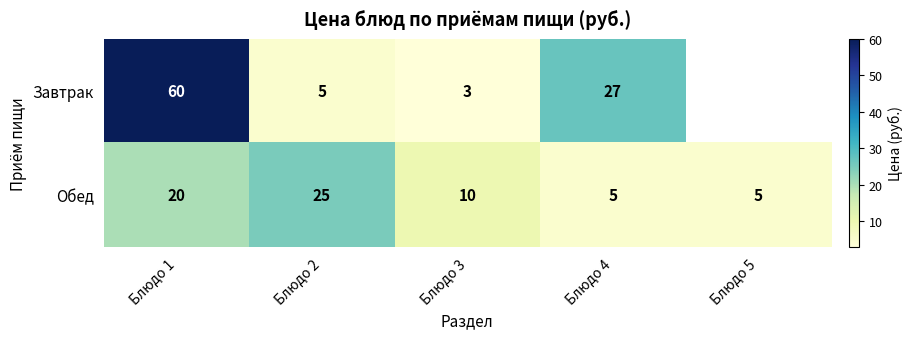

At Блюдо 2, list the series in order from largest to smallest.

Обед, Завтрак